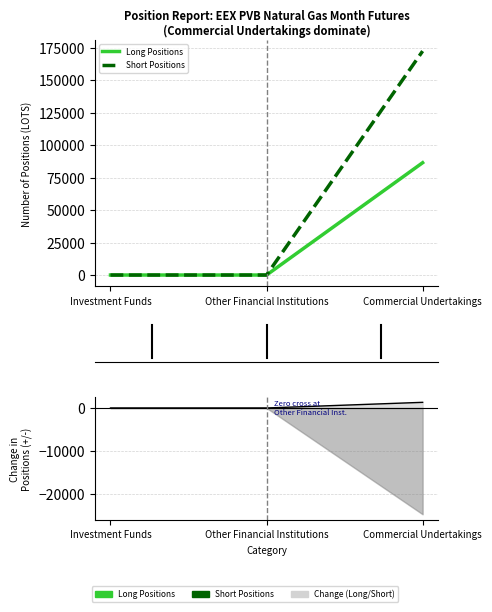

What is the difference between the maximum and minimum values in the Short Positions series?

172272